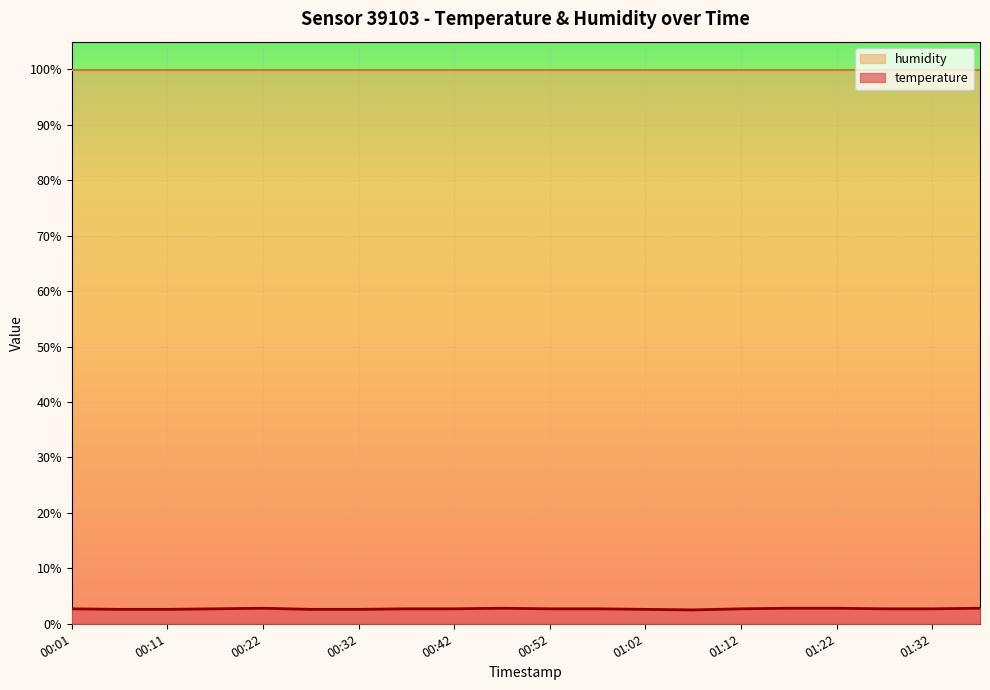

List the labels in order of value, largest first.

00:22, 00:47, 01:17, 01:22, 01:37, 00:01, 00:17, 00:37, 00:42, 00:52, 00:57, 01:12, 01:27, 01:32, 00:06, 00:11, 00:27, 00:32, 01:02, 01:07